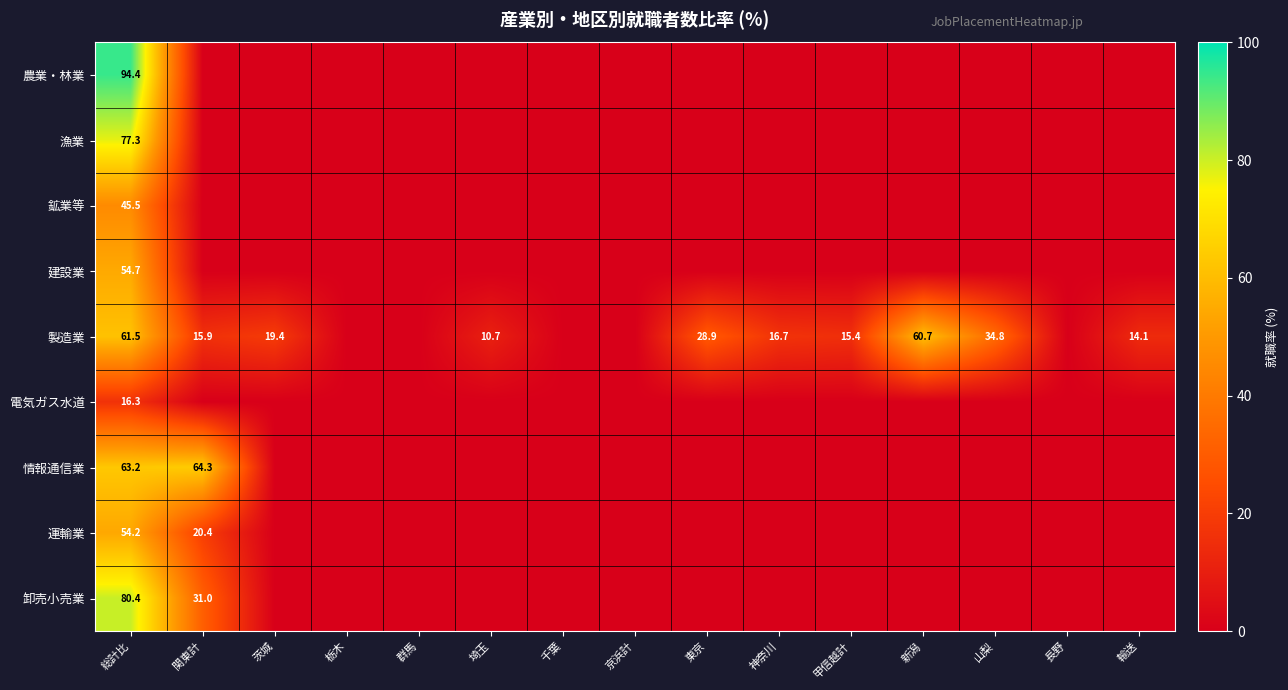

What is the total value across all series at 総計比?

547.5